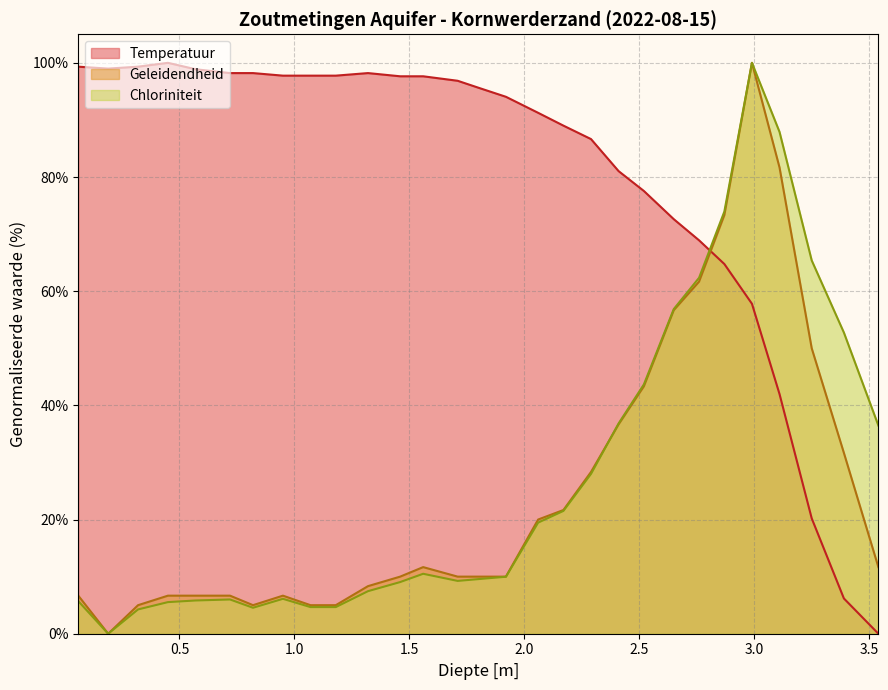

What is the spread (max minus min) of values at 0.72?

92.2